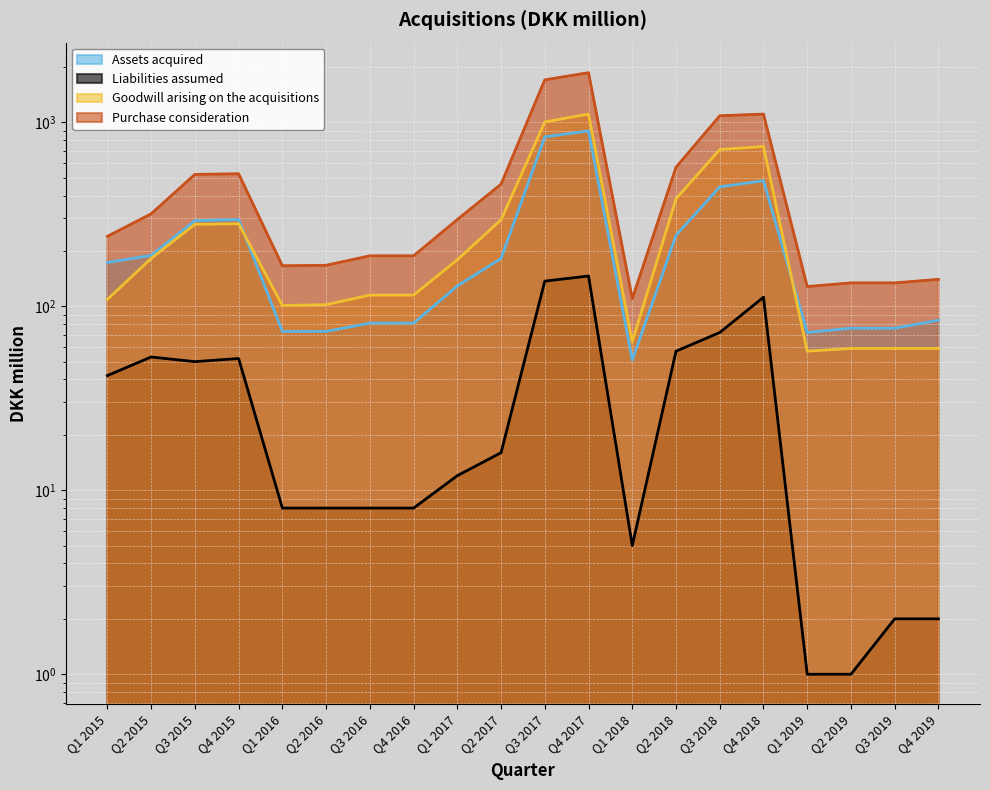

What is the difference between the maximum and minimum values in the Purchase consideration series?

1750